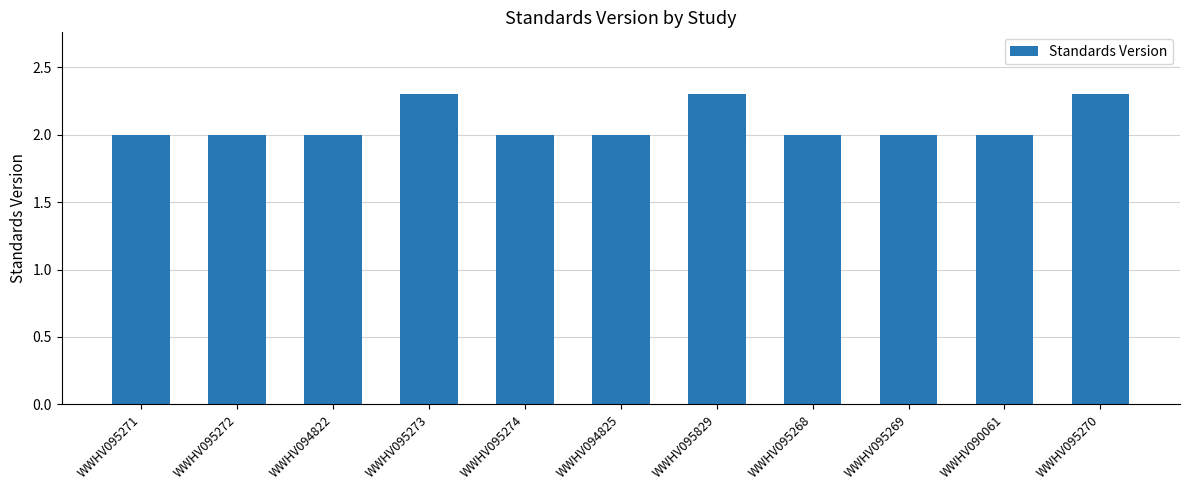

What is the smallest value displayed?

2.0